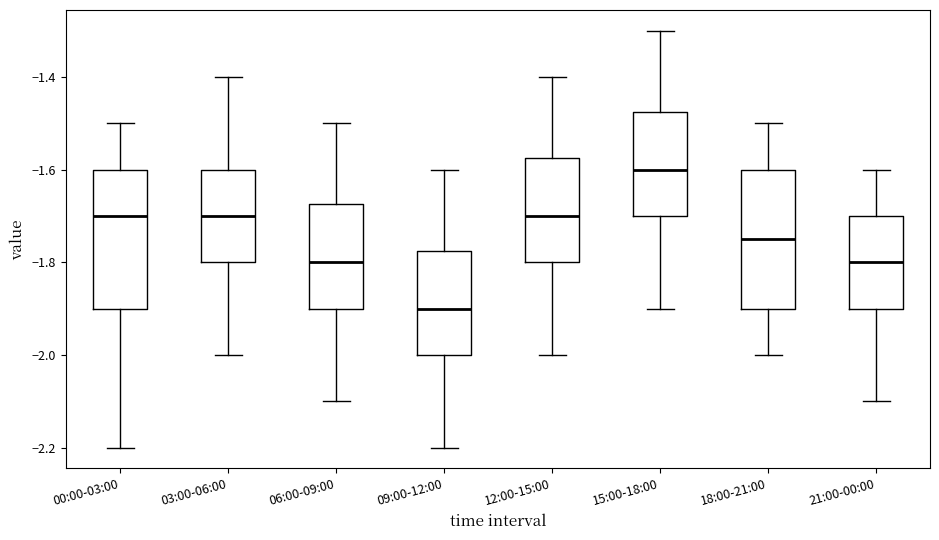

Reading left to right, transcribe this box plot: for each box, give where its median line is, the range the box spans, and where its two whiskers end, as read against the y-axis. The values are not printed on the chart, so give them approximately, as read against the axis.

00:00-03:00: median -1.70, box -1.90 to -1.60, whiskers -2.20 to -1.50
03:00-06:00: median -1.70, box -1.80 to -1.60, whiskers -2.00 to -1.40
06:00-09:00: median -1.80, box -1.90 to -1.68, whiskers -2.10 to -1.50
09:00-12:00: median -1.90, box -2.00 to -1.78, whiskers -2.20 to -1.60
12:00-15:00: median -1.70, box -1.80 to -1.58, whiskers -2.00 to -1.40
15:00-18:00: median -1.60, box -1.70 to -1.48, whiskers -1.90 to -1.30
18:00-21:00: median -1.74, box -1.90 to -1.60, whiskers -2.00 to -1.50
21:00-00:00: median -1.80, box -1.90 to -1.70, whiskers -2.10 to -1.60